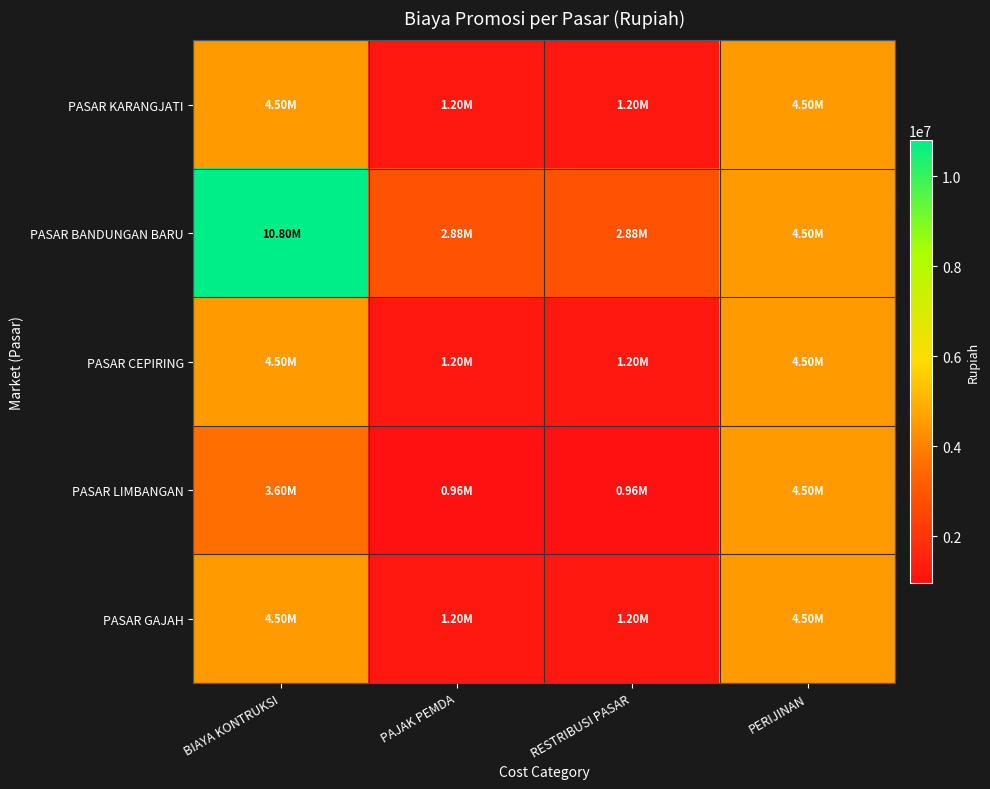

List the series in order of their peak value, lowest first.

PASAR KARANGJATI, PASAR CEPIRING, PASAR LIMBANGAN, PASAR GAJAH, PASAR BANDUNGAN BARU